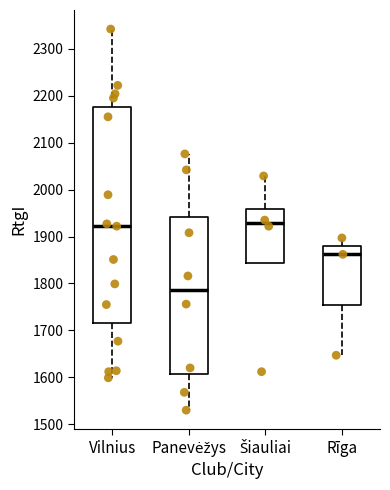

Reading left to right, read every box against the y-axis: the position of its median line, the range the box covers, and the ends of its whiskers. The values are not printed on the chart, so give them approximately, as read against the axis.

Vilnius: median 1920, box 1720 to 2180, whiskers 1600 to 2340
Panevėžys: median 1790, box 1610 to 1940, whiskers 1530 to 2080
Šiauliai: median 1930, box 1840 to 1960, whiskers 1840 to 2030
Rīga: median 1860, box 1750 to 1880, whiskers 1650 to 1900